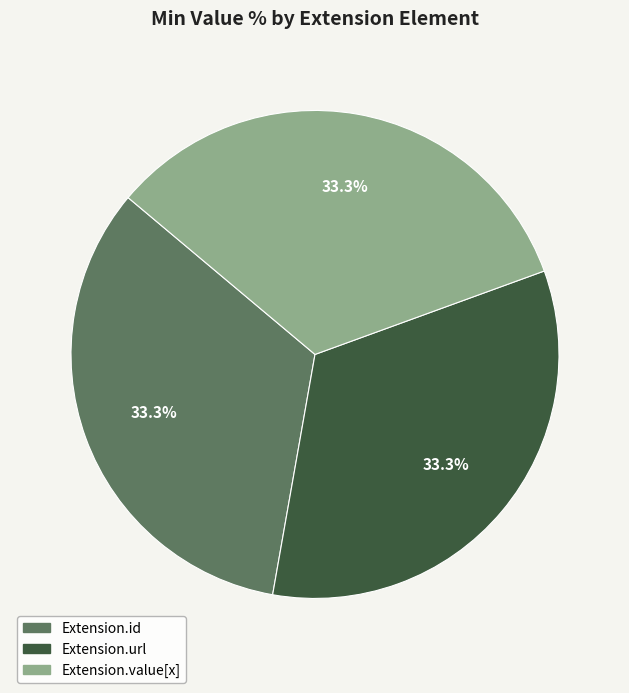

Is there a majority slice in this chart?

No